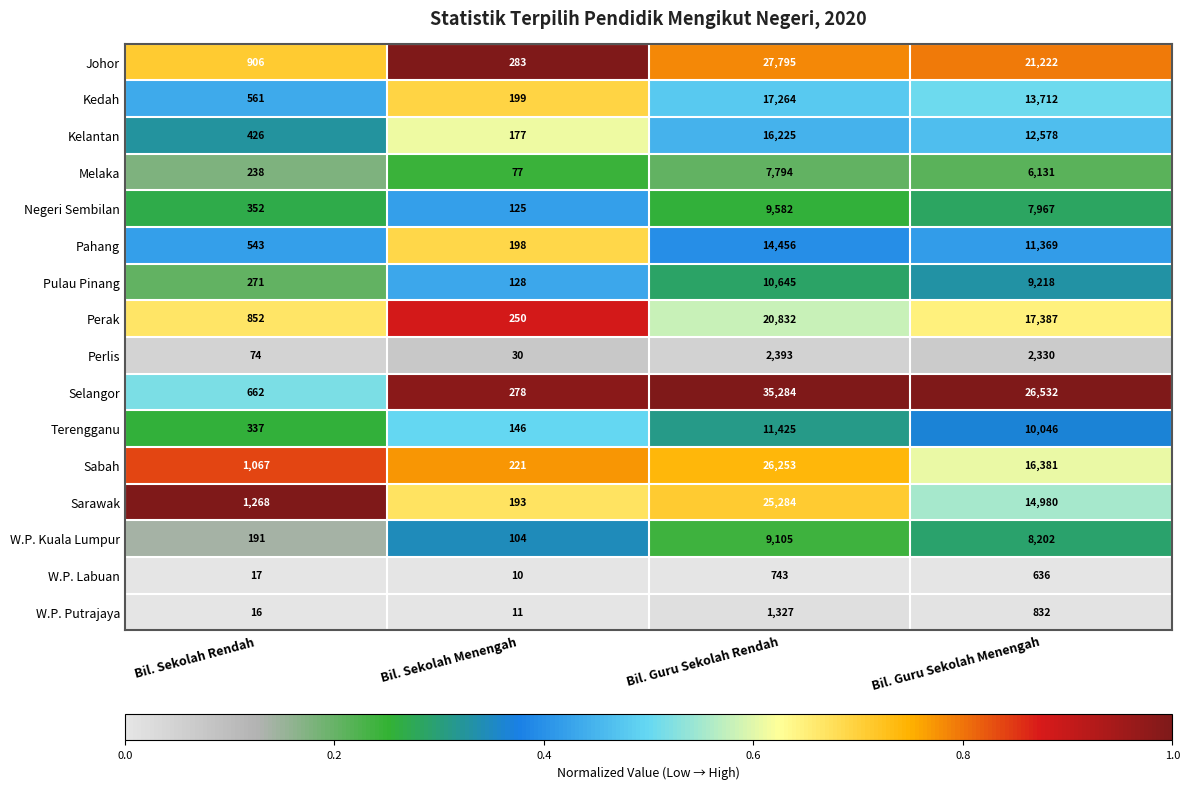

Which series changed the most between Bil. Guru Sekolah Rendah and Bil. Guru Sekolah Menengah?

Sarawak